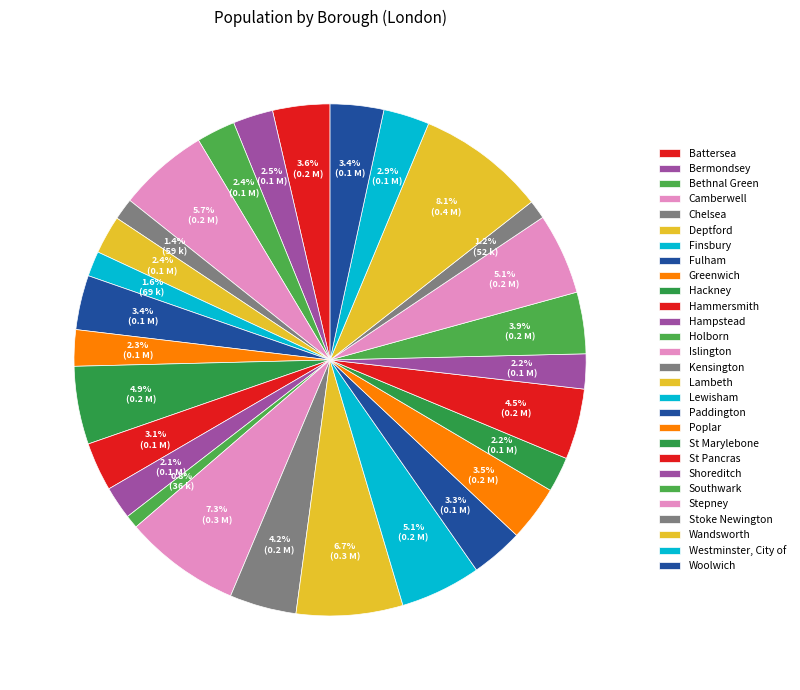

How many slices are in this pie chart?

28